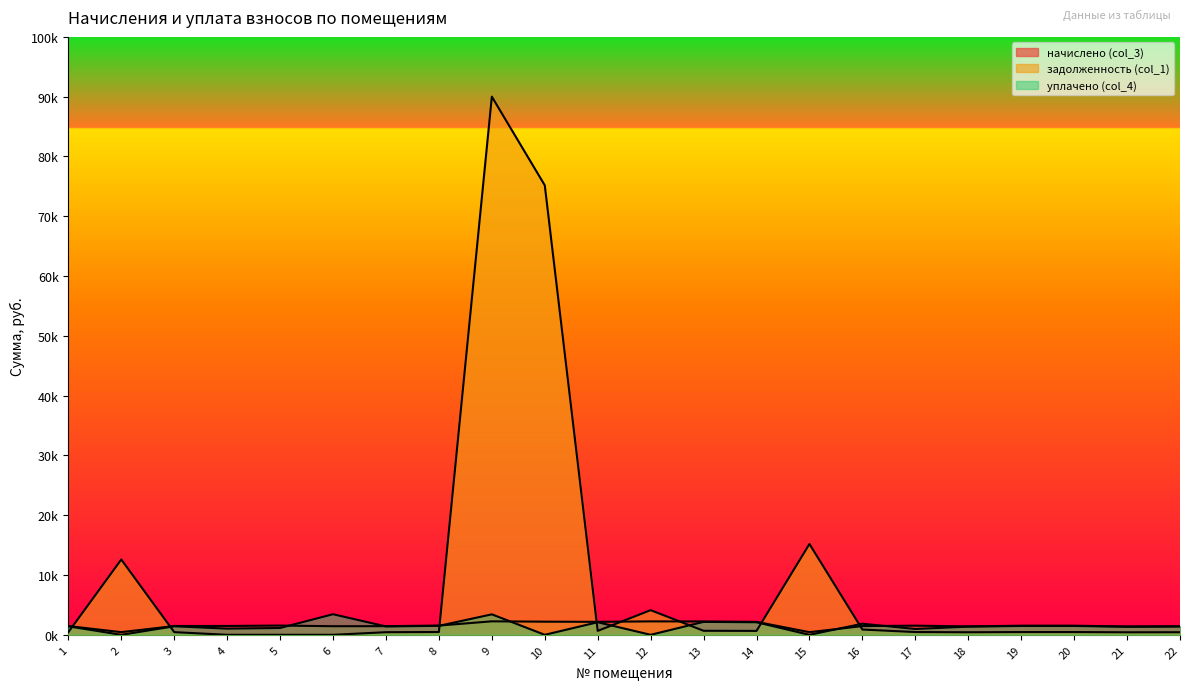

What is the total value across all series at 6?

4879.6